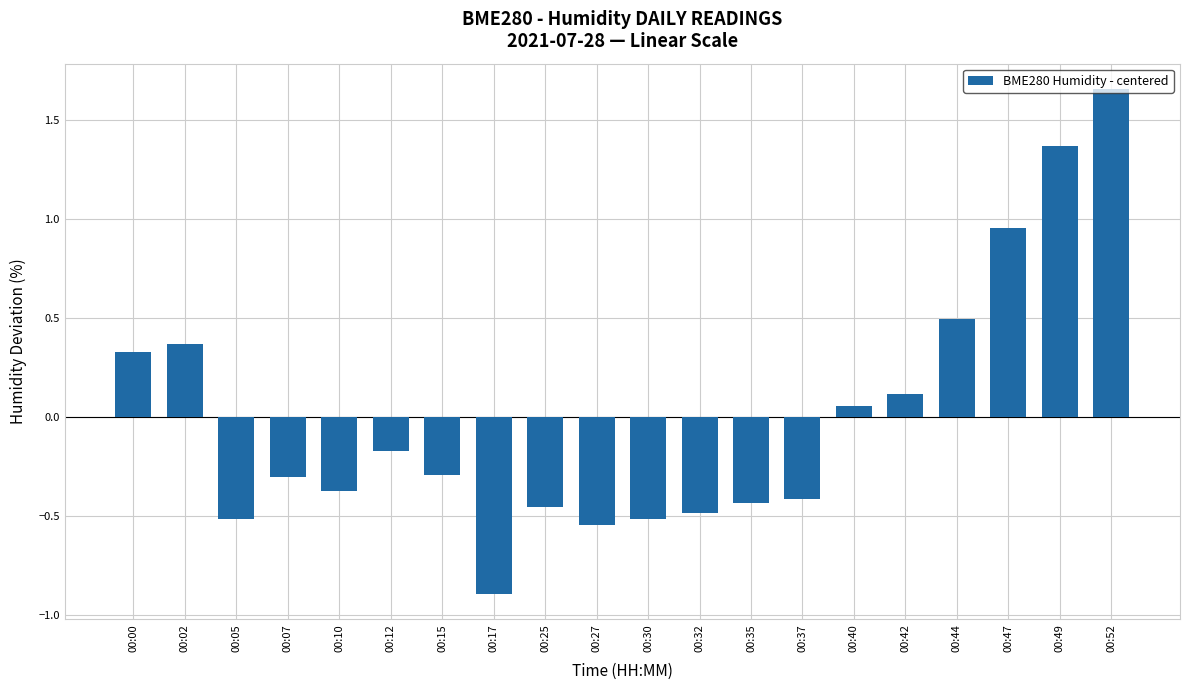

Which has a higher value, 00:00 or 00:15?

00:00